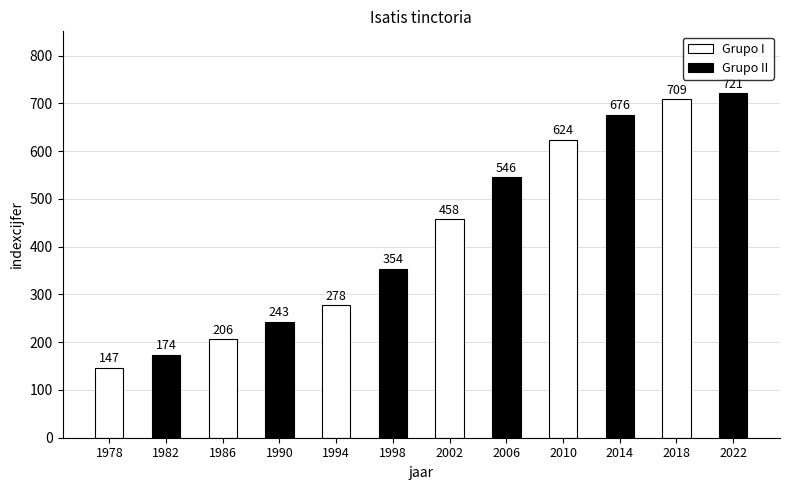

The chart shows a value of 206 at 1986. True or false?

True